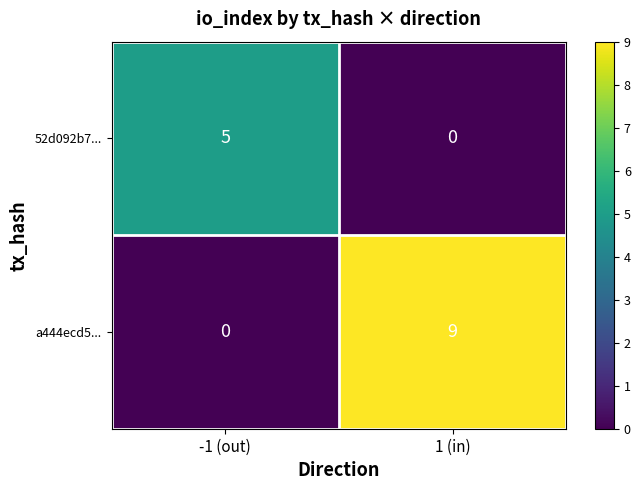

Which series changed the most between -1 (out) and 1 (in)?

a444ecd5...